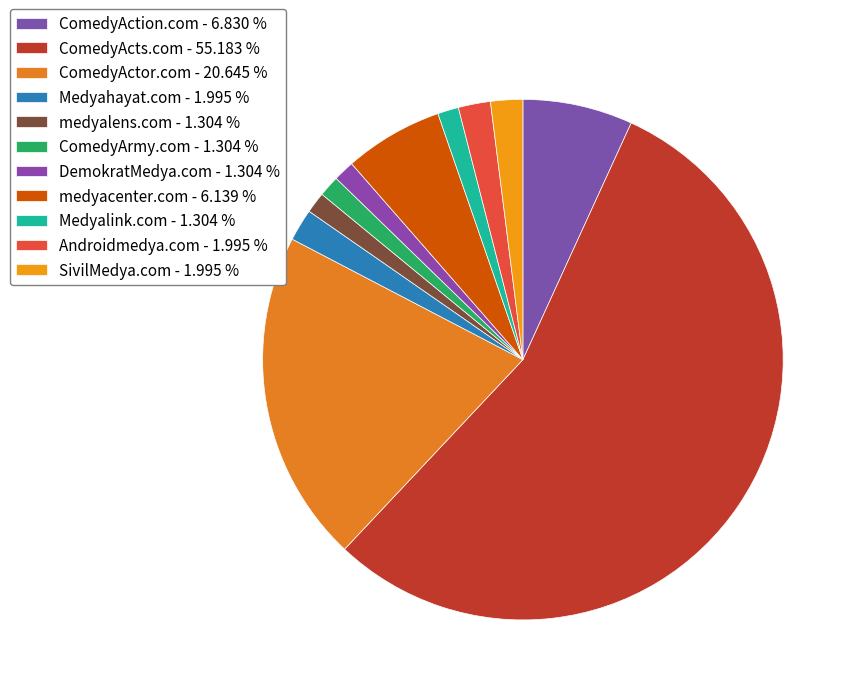

How many segments does this pie chart have?

11